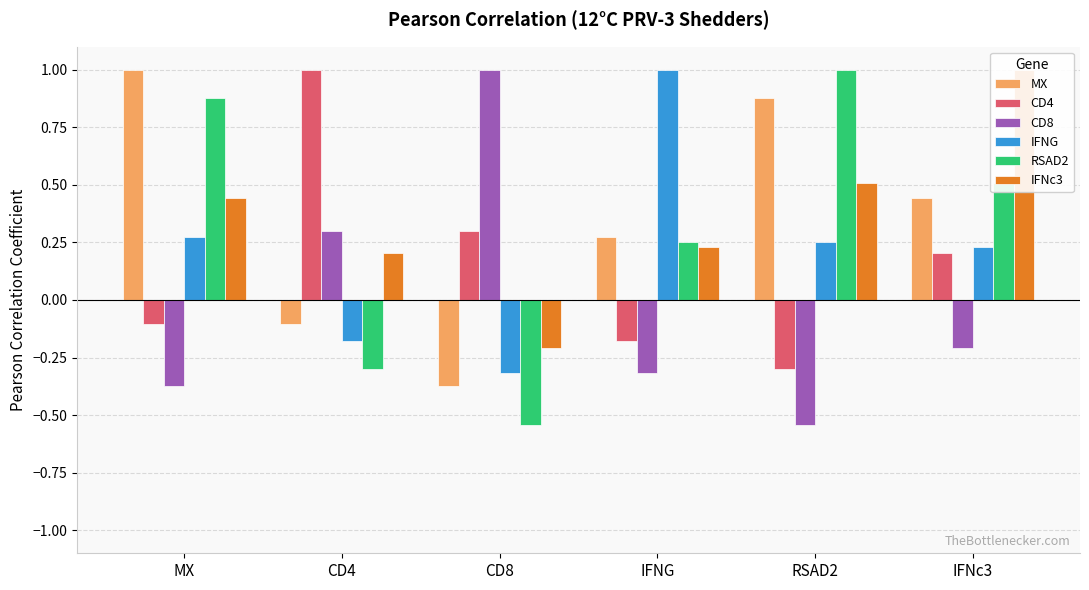

At how many categories does at least one series exceed 0?

6